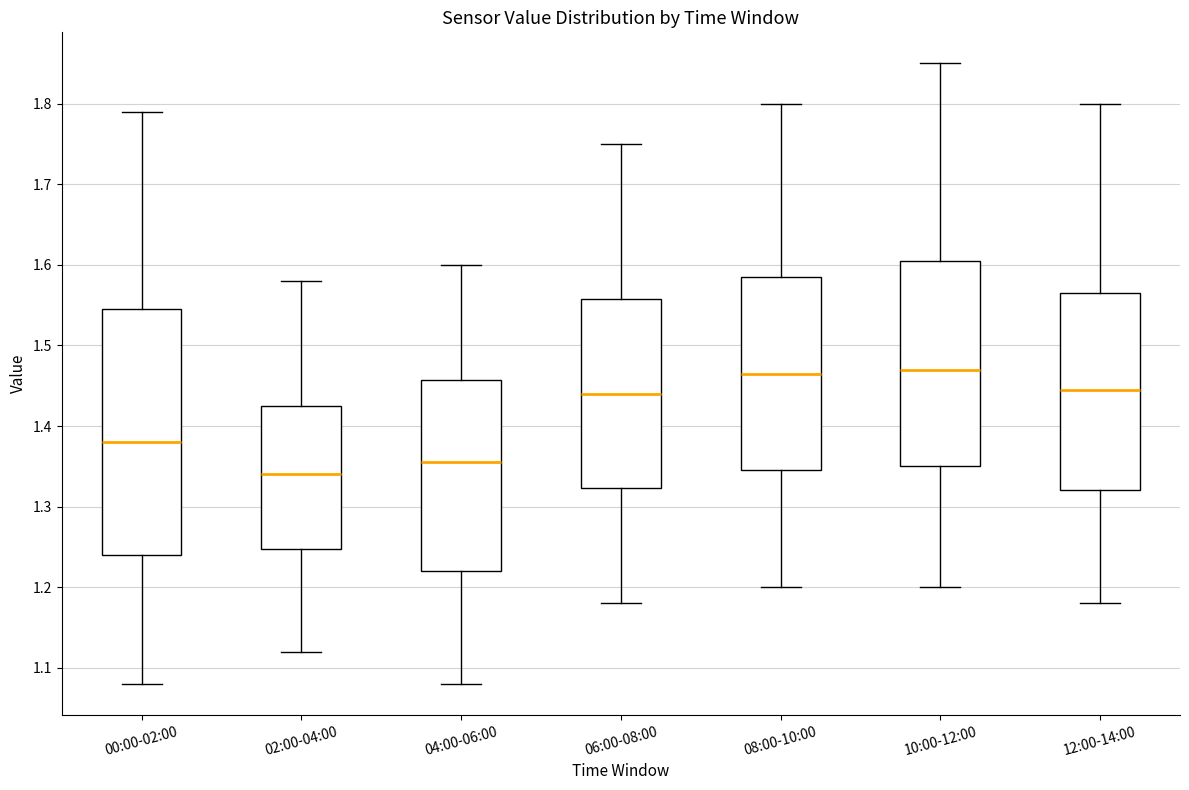

Which box has the lowest median line?

02:00-04:00